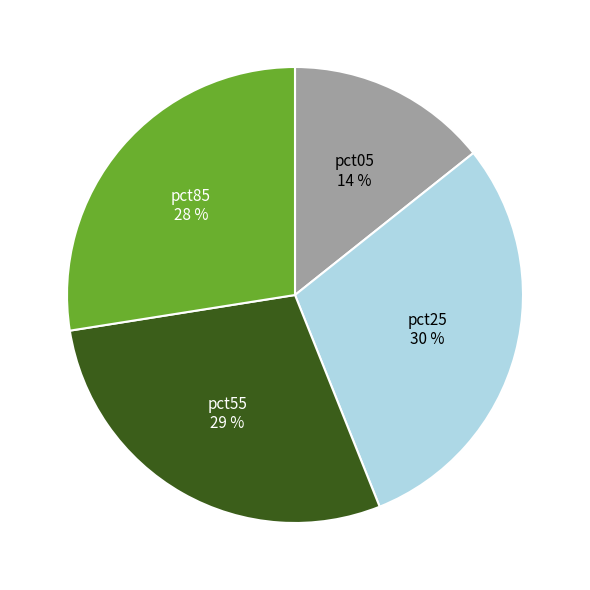

To the nearest percent, what is the average slice percentage?

25%